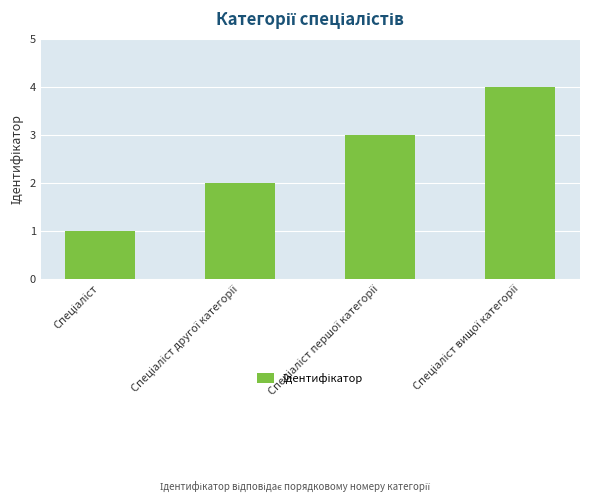

What is the maximum value shown in the chart?

4